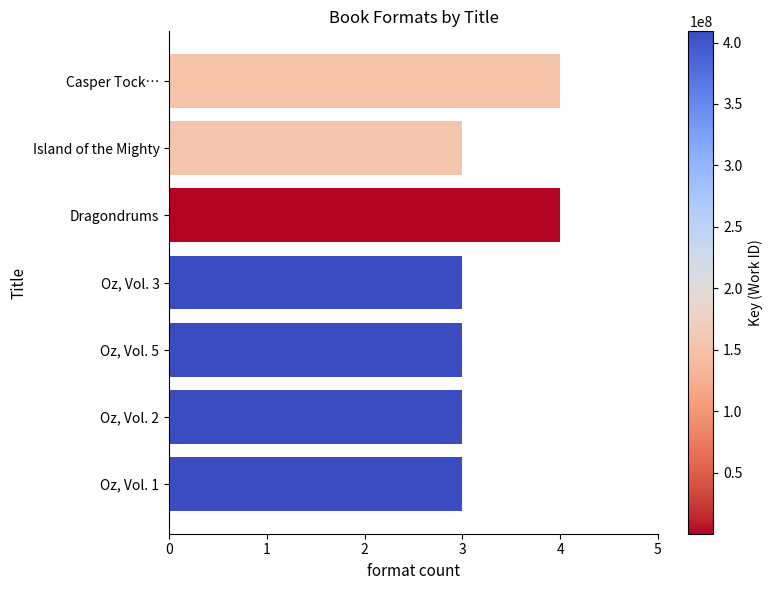

Is it true that the value at Casper Tock… is 4?

True